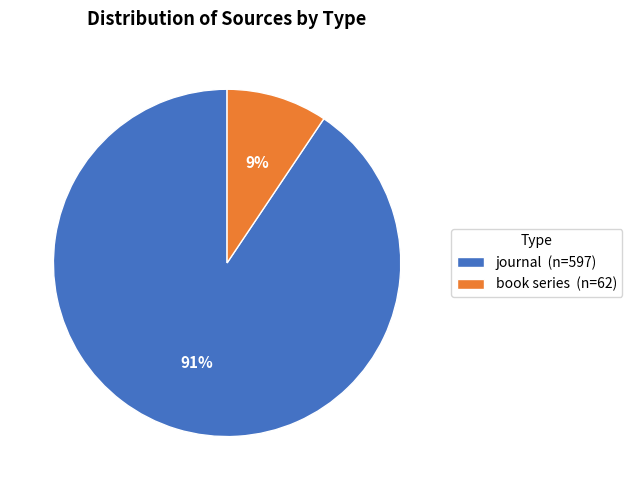

To the nearest percent, what percentage of the pie is book series?

9%